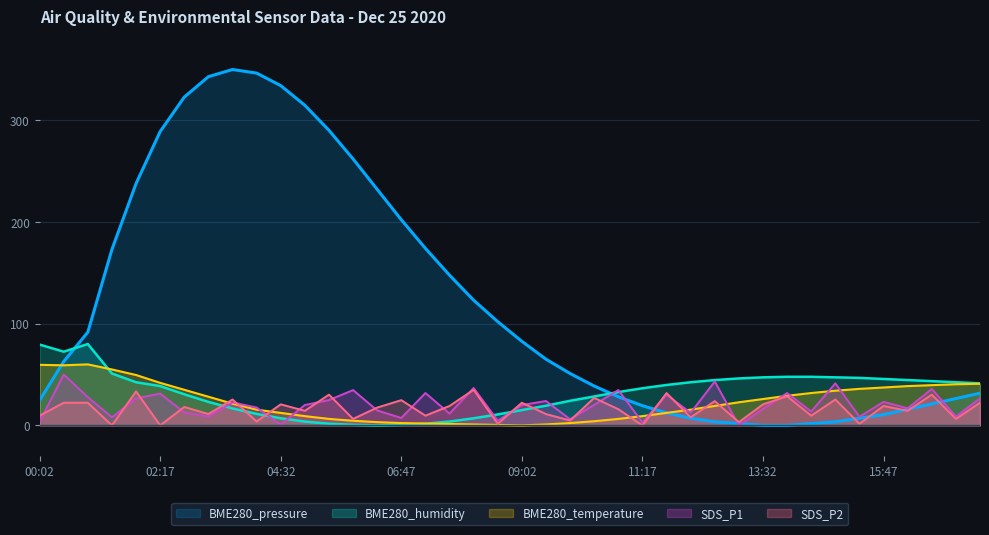

Where is the first local maximum for BME280_temperature?

00:56